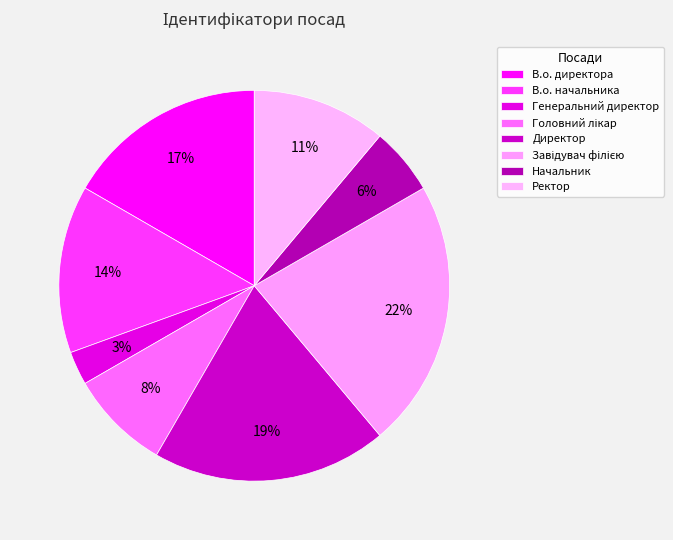

Is there any slice that represents more than half of the pie?

No